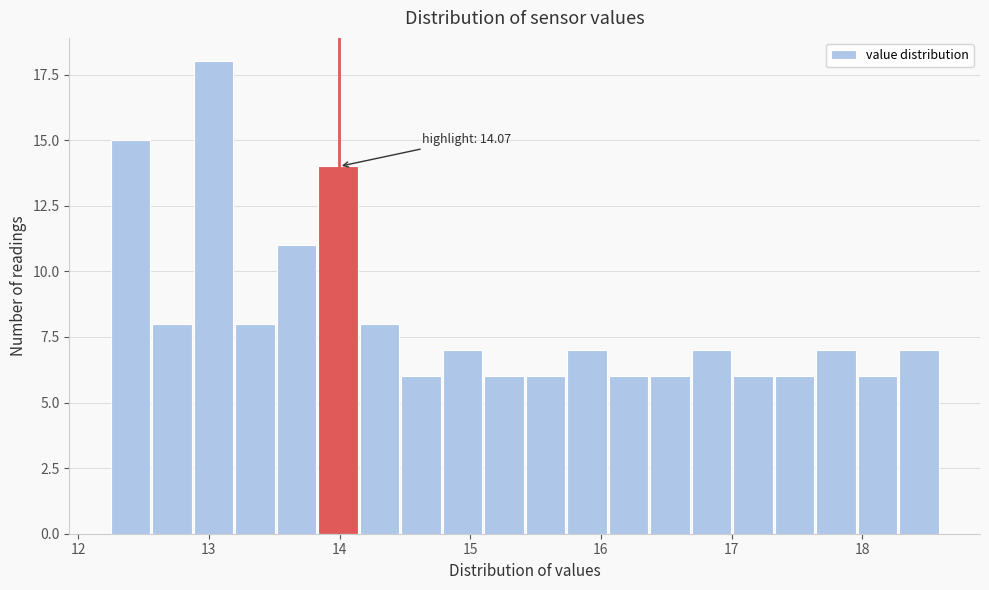

Read against the x-axis, roughly where is the centre of the tallest bar?

13.0